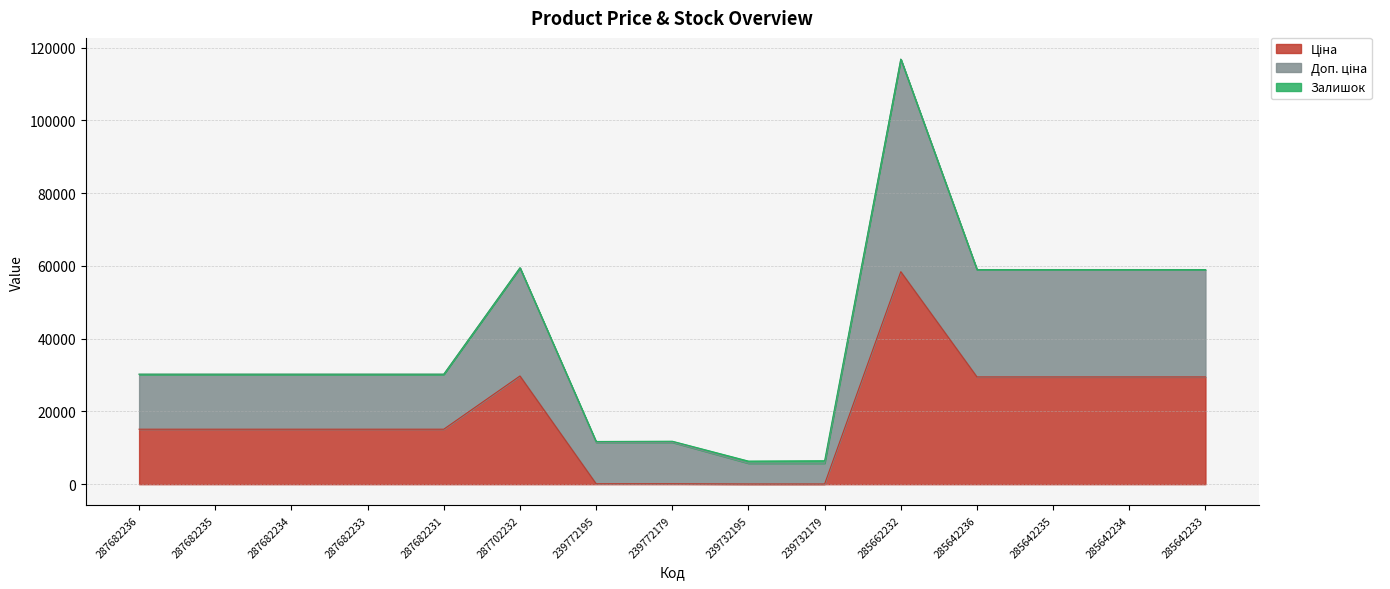

At which label is Доп. ціна closest to 61608?

287702232